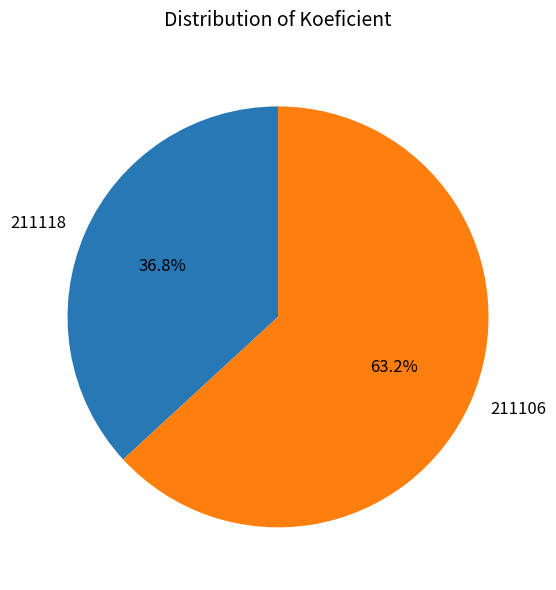

True or false: 211118 accounts for 37% of the total.

True